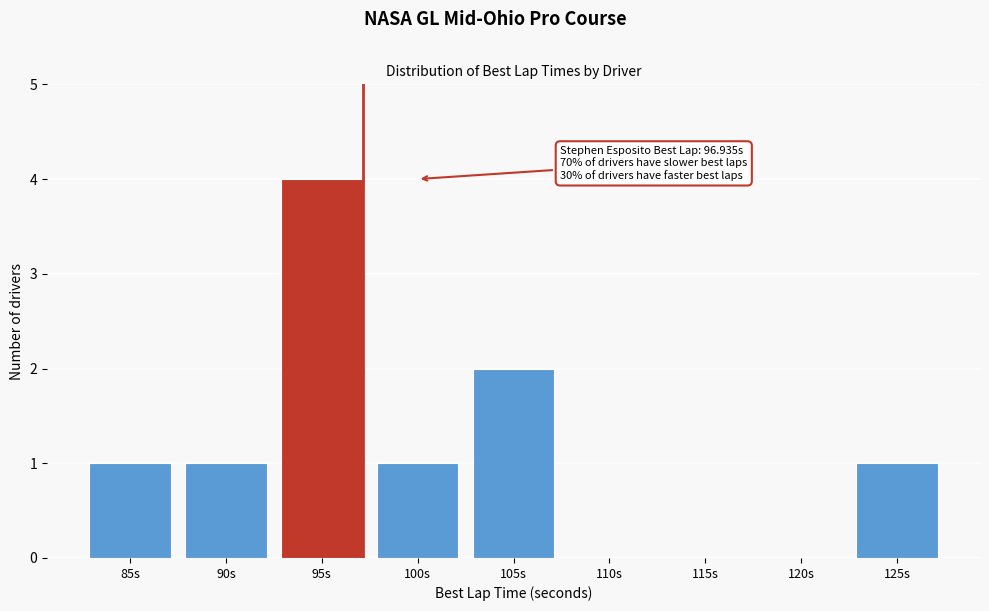

Reading left to right, extract all data points from this chart.

85s=1	90s=1	95s=4	100s=1	105s=2	110s=0	115s=0	120s=0	125s=1